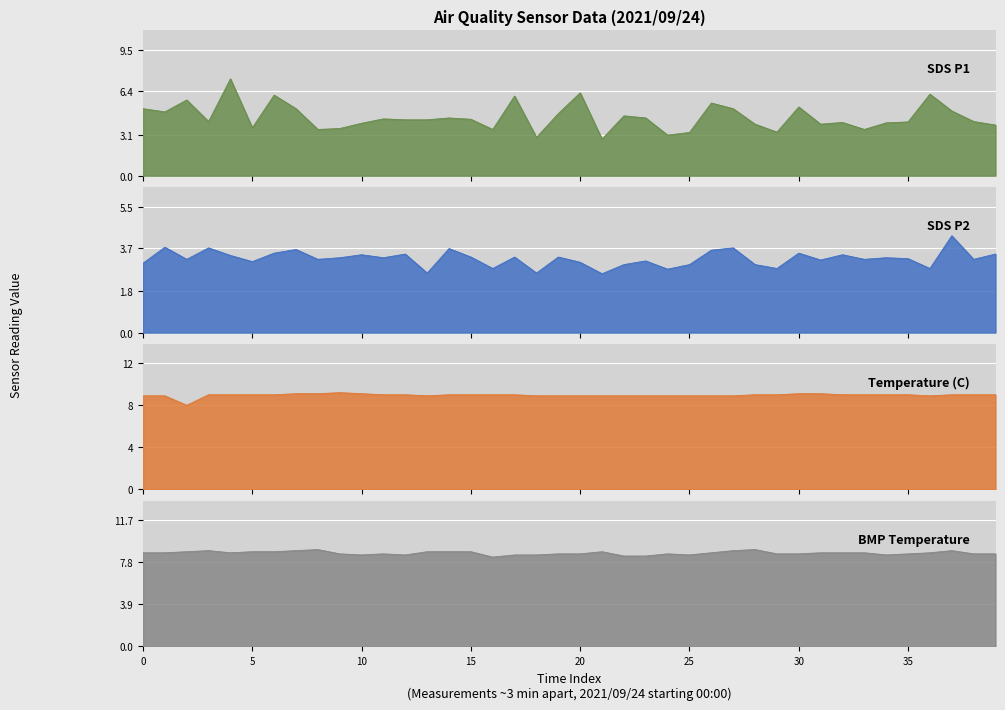

List the series in order of their peak value, highest first.

Temp, BMP_temperature, SDS_P1, SDS_P2